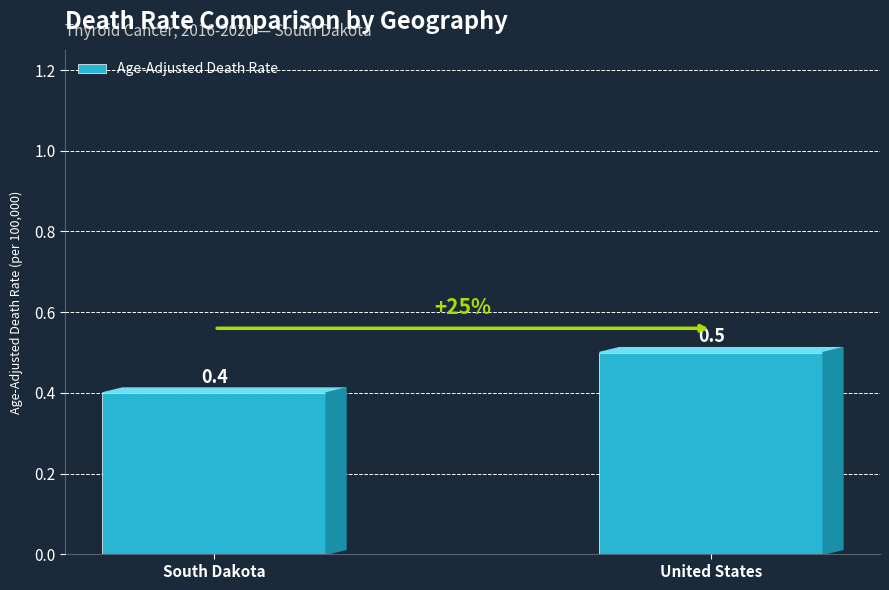

What is the label of the 2nd bar from the right?

South Dakota